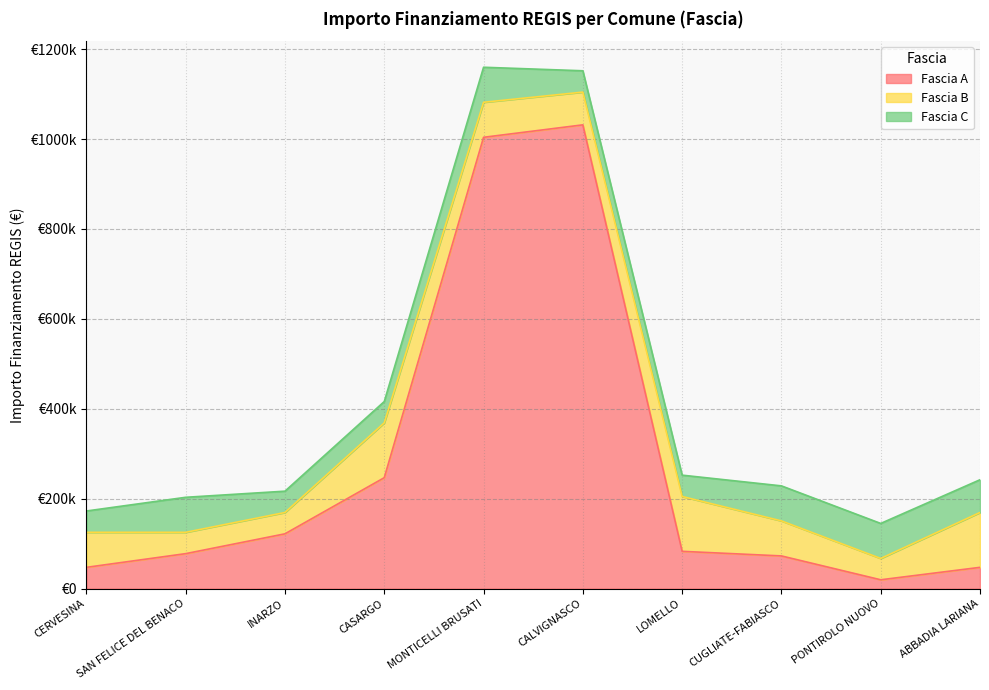

Where is the first local minimum for Fascia A?

PONTIROLO NUOVO